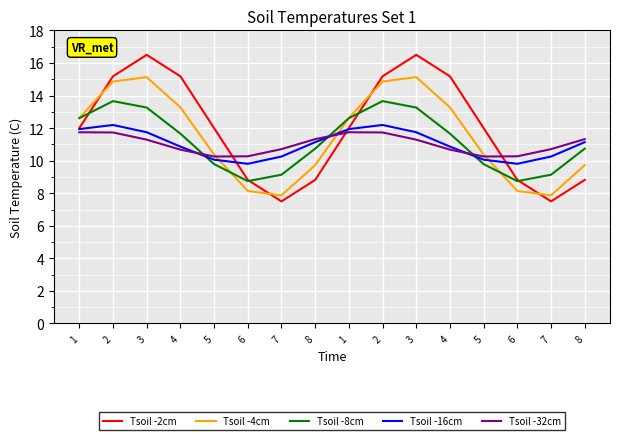

Where does the Tsoil -16cm series first go above 11?

1